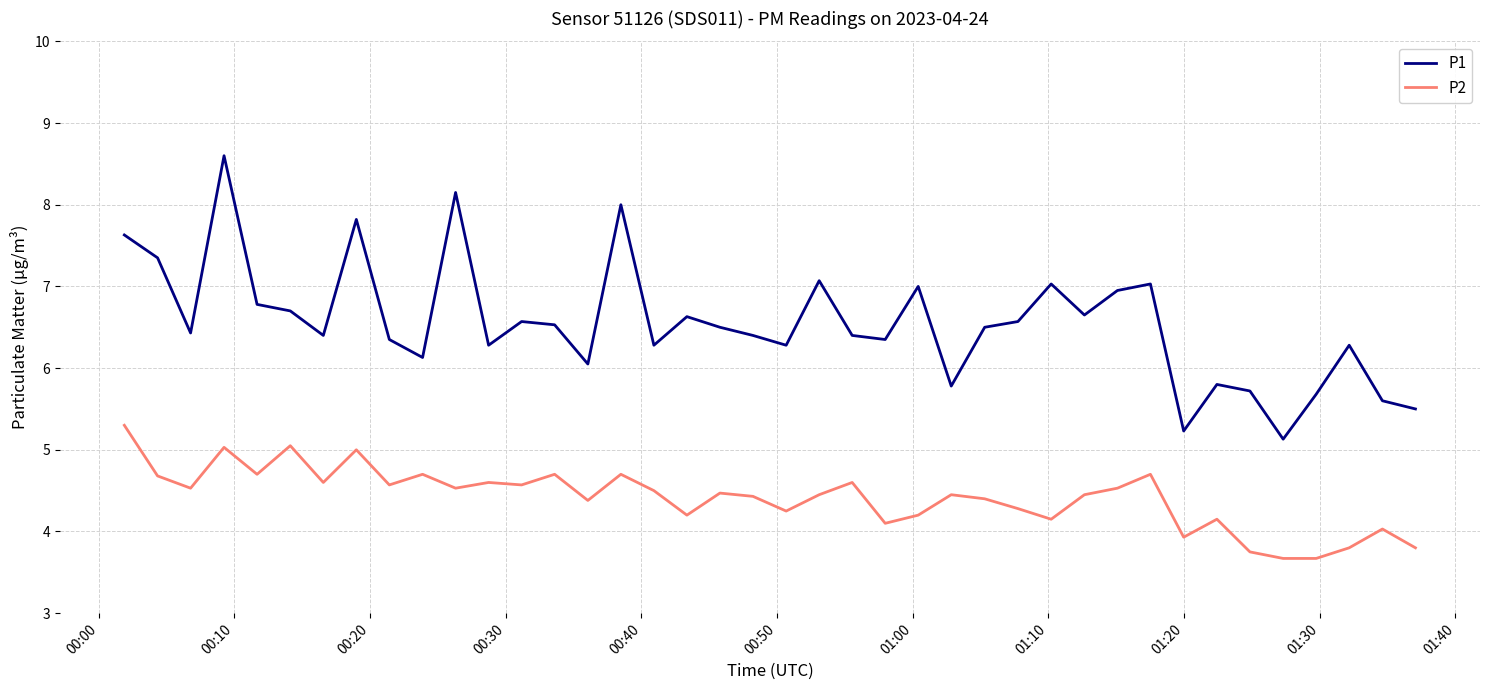

Does the chart display data point markers on the line(s)?

No